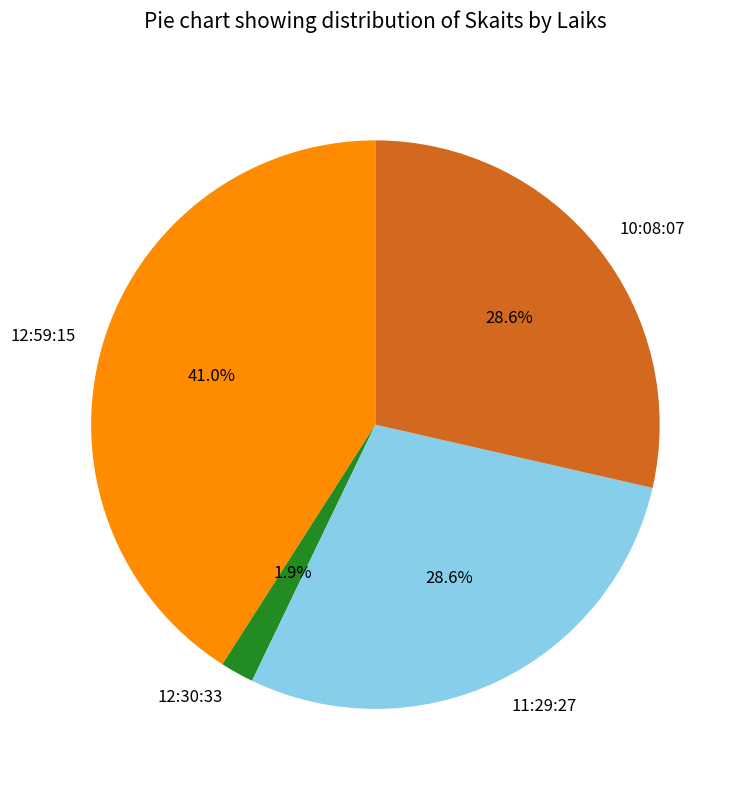

What is the smallest slice in the pie chart?

12:30:33